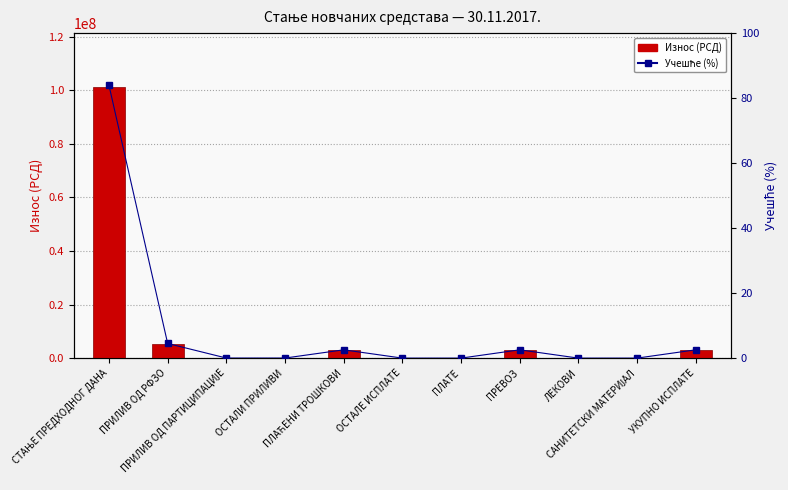

How many data points in Учешће (%) are above 0?

7